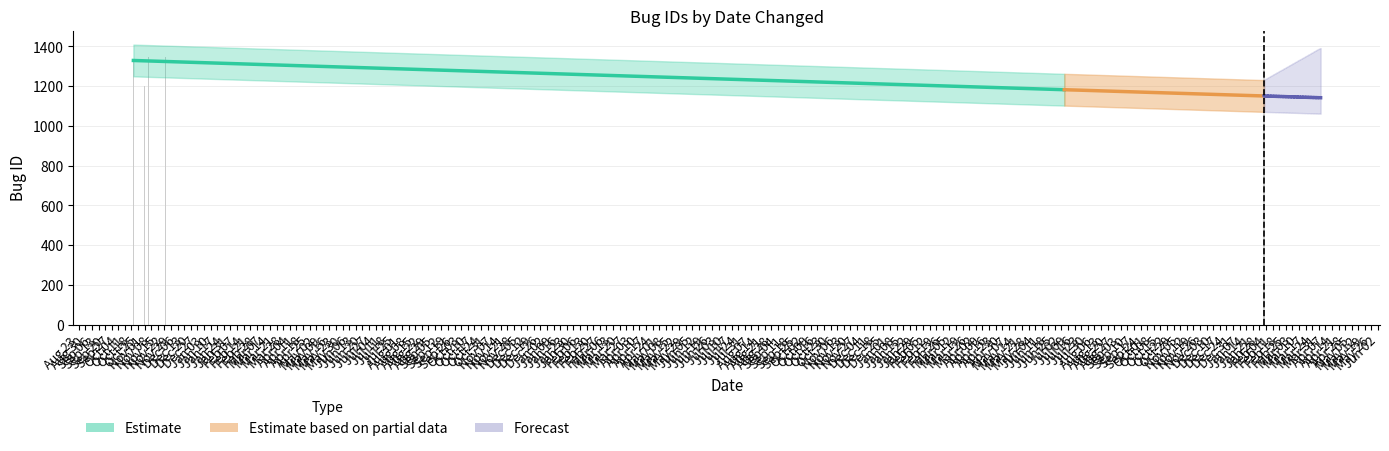

At which label does lower reach its peak?

2016-11-23